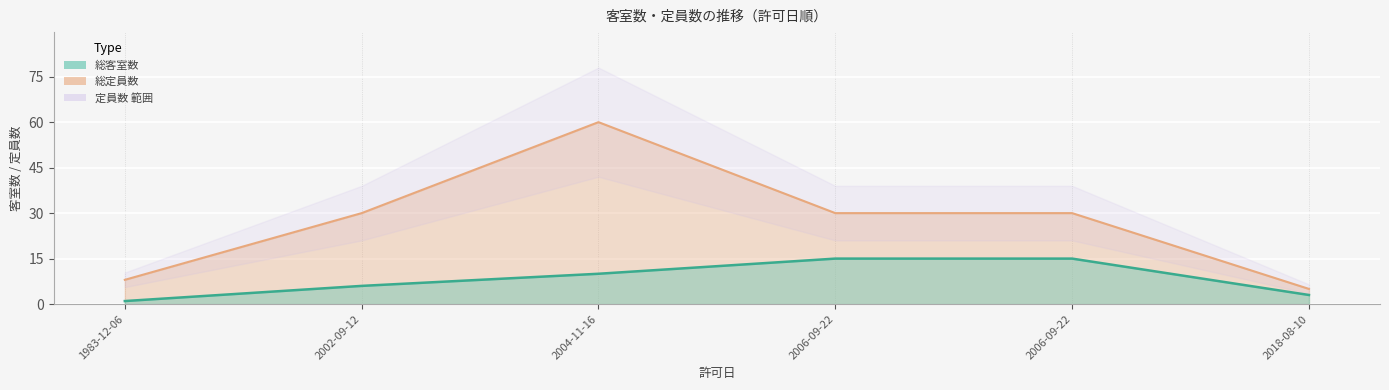

At which label does 総定員数 reach its peak?

2004-11-16